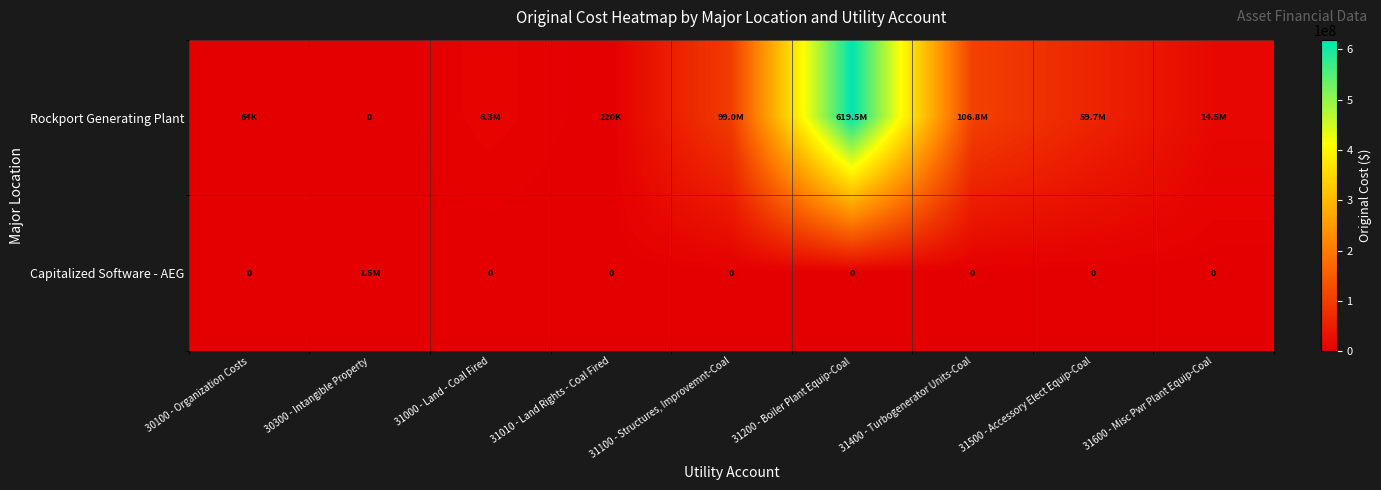

Where is Rockport Generating Plant nearest to the value 309764700?

31400 - Turbogenerator Units-Coal